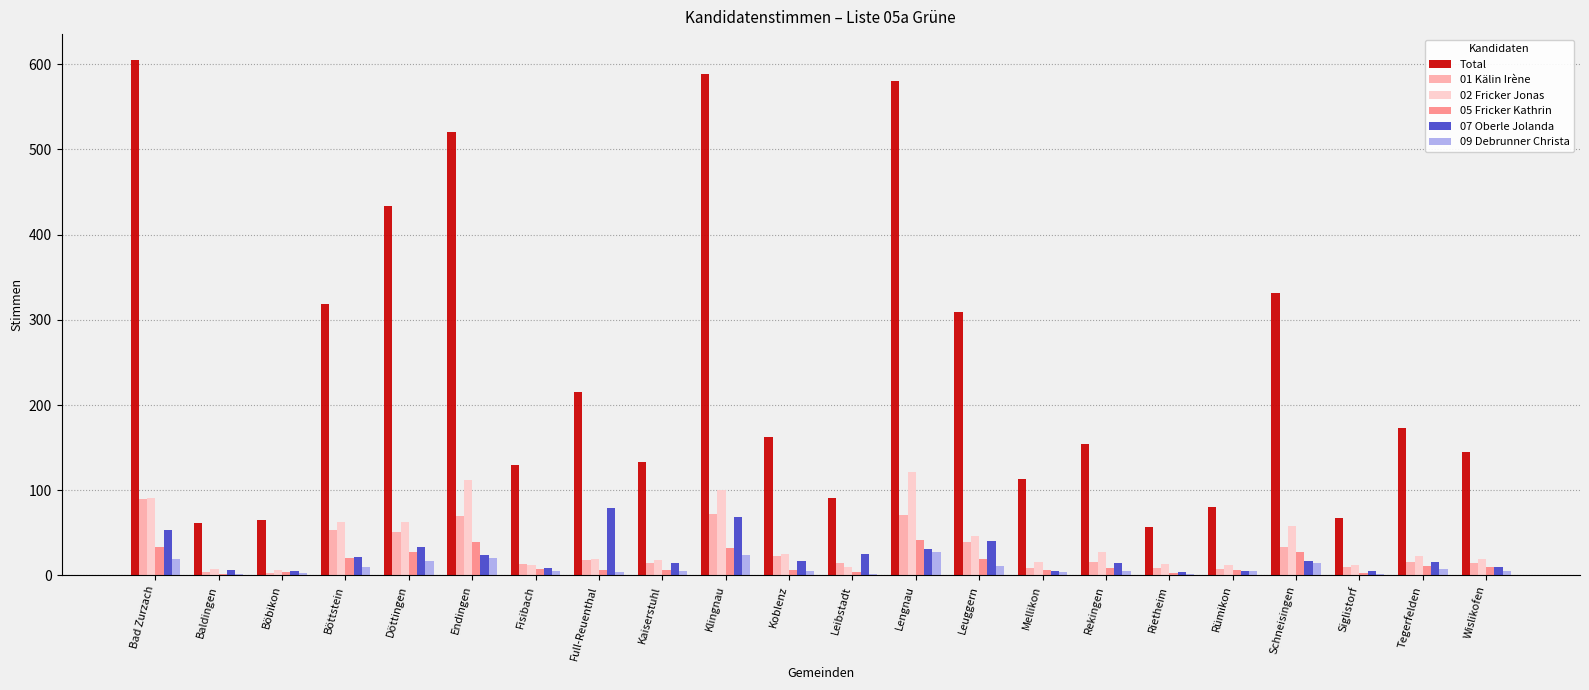

The value of 09 Debrunner Christa at Fisibach is 5. True or false?

True